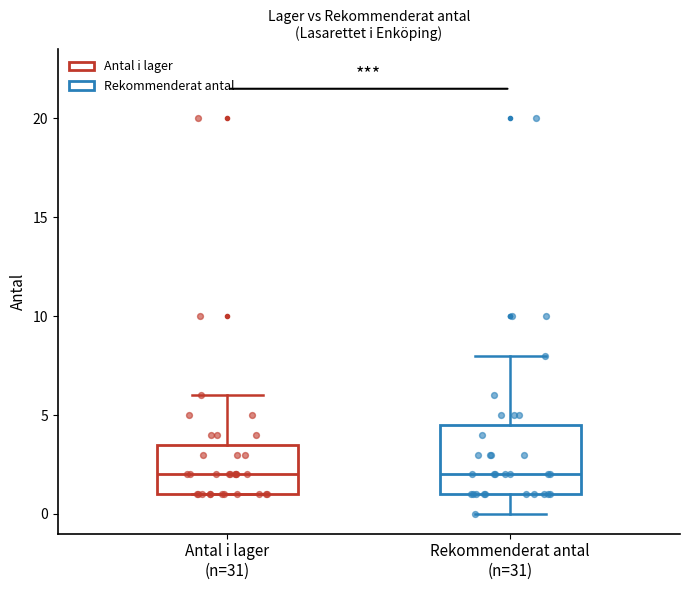

Where is the upper edge of the box for Antal i lager (n=31) on the y-axis? The values are not printed on the chart, so give them approximately, as read against the axis.

3.5